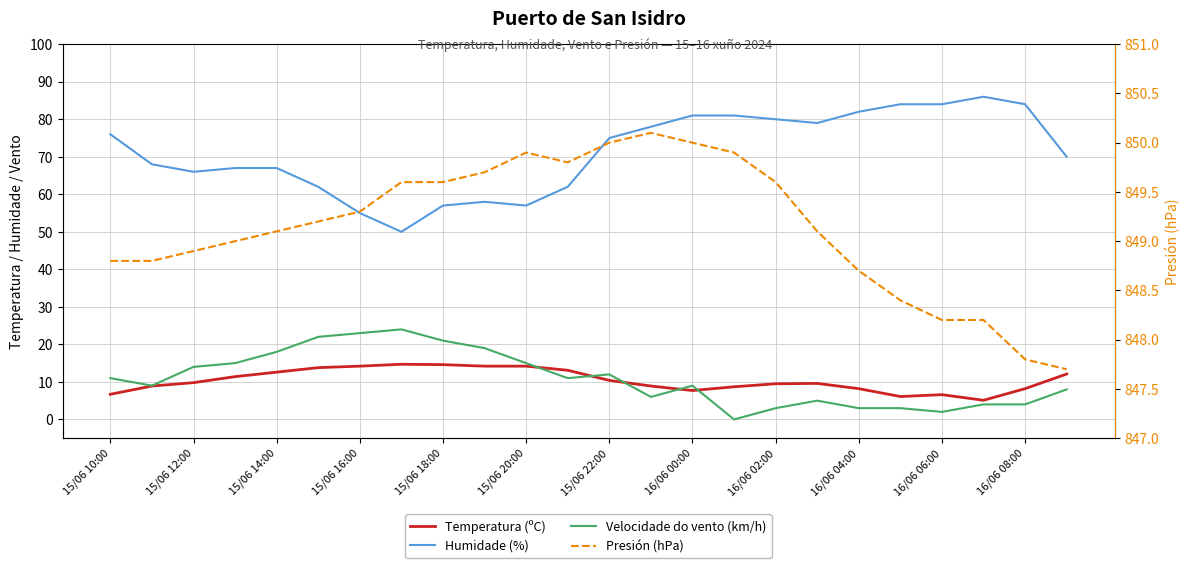

True or false: Presión (hPa) has more than 2 interior local peaks.

False